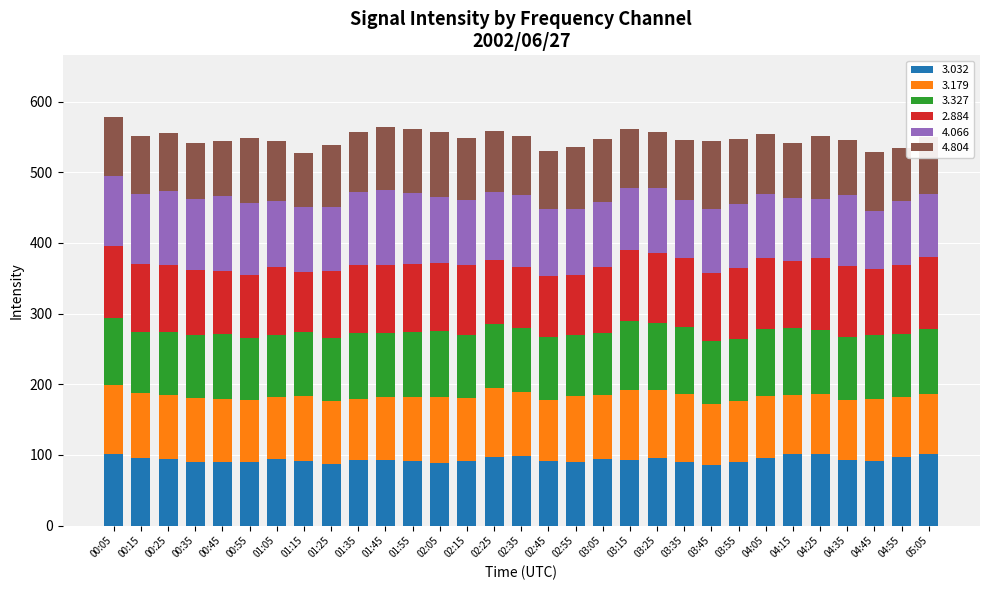

What is the total value across all series at 05:05?

550.5